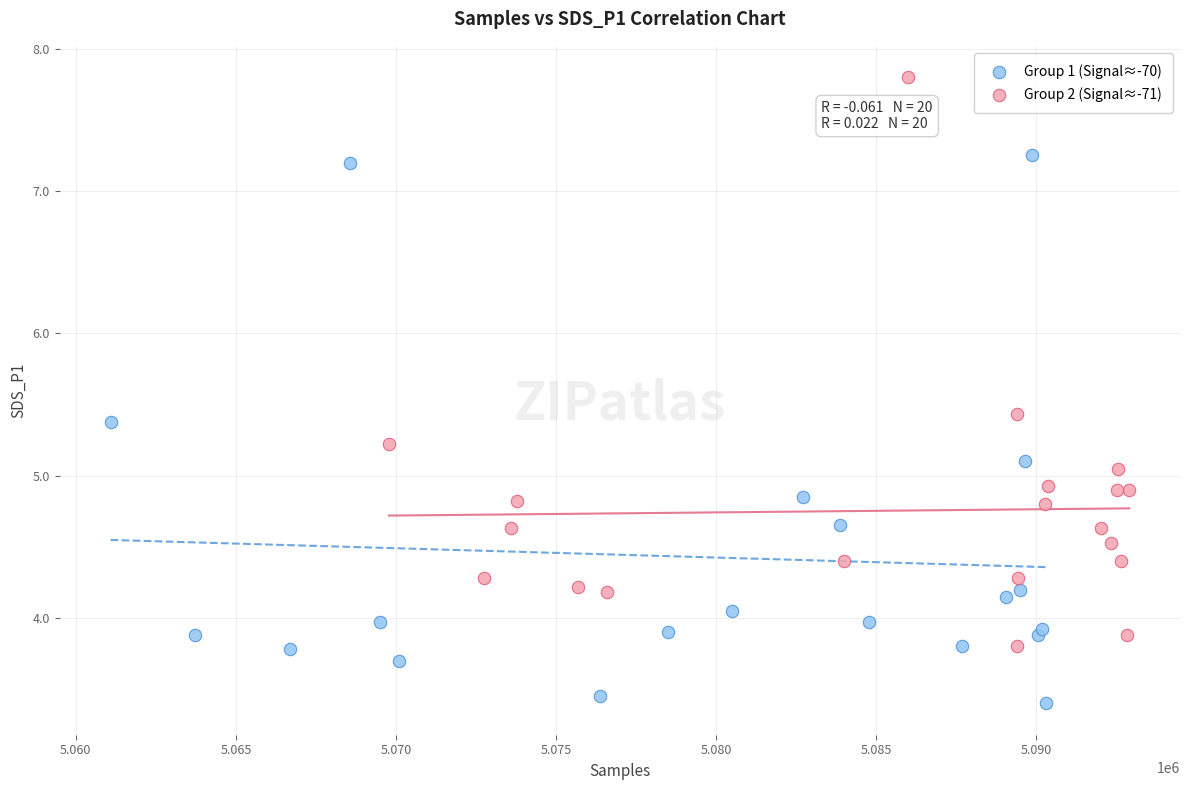

What are all the series names shown in the legend?

Group 1 (Signal≈-70), Group 2 (Signal≈-71)